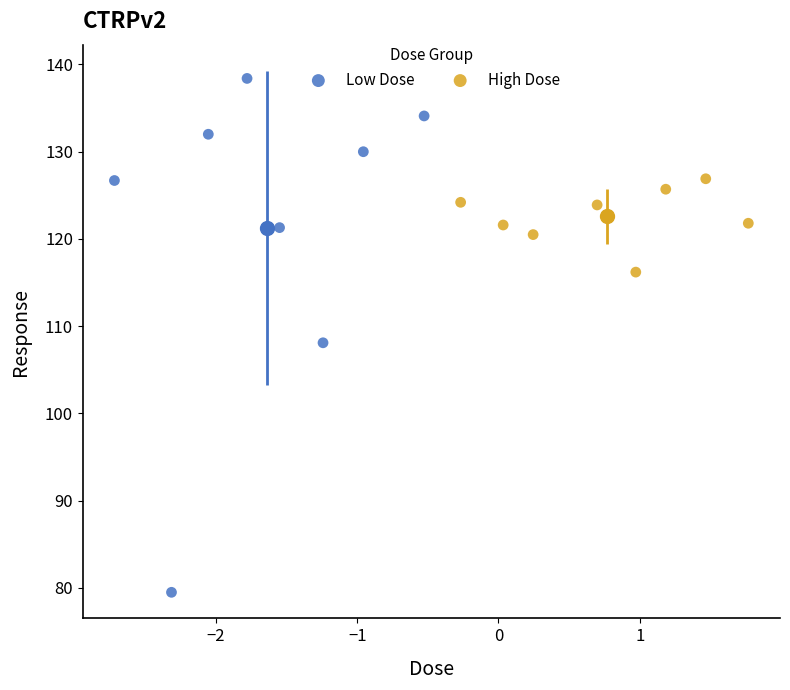

Which series has the largest Y range (max minus min)?

Low Dose